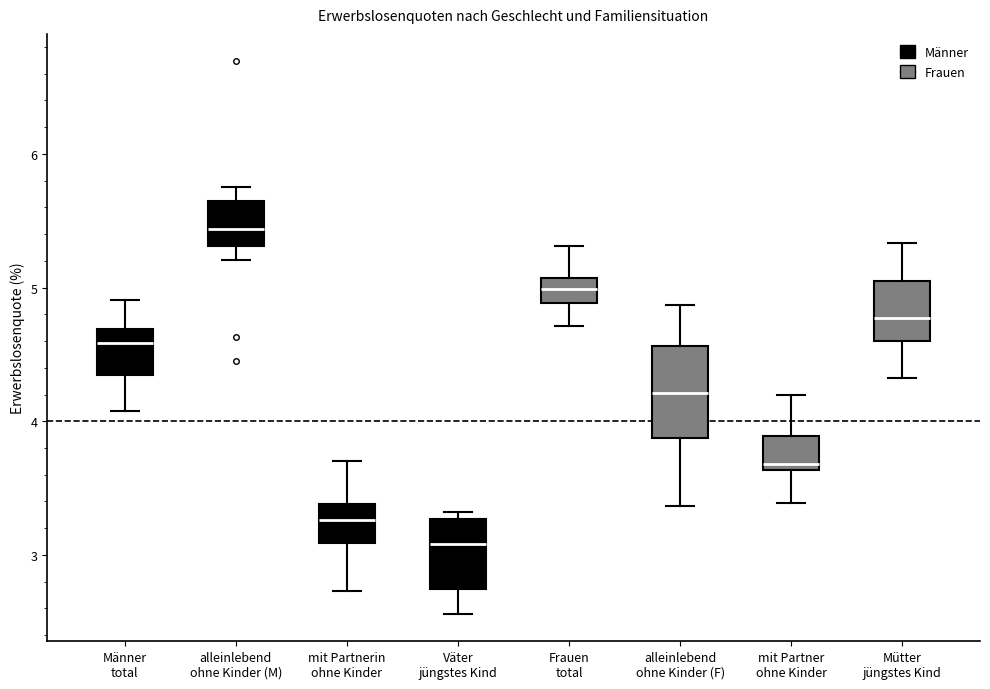

Which box is the tallest, from its lower edge to its upper edge?

alleinlebend ohne Kinder (F)